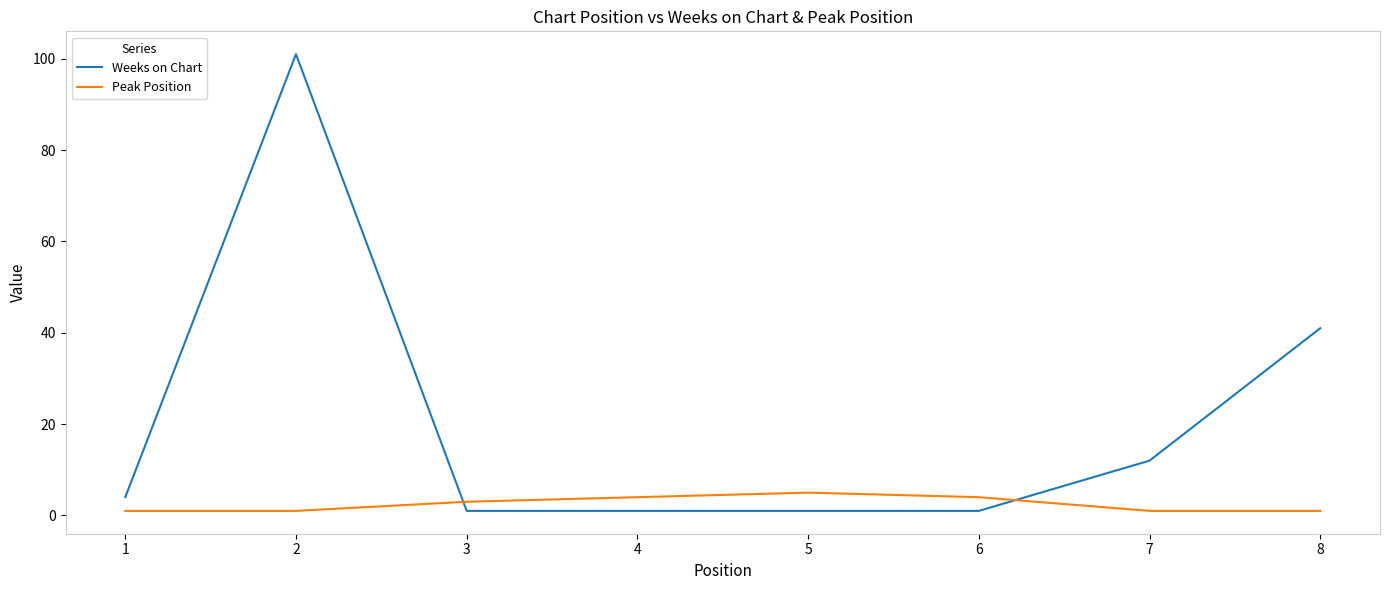

At which category is the sum across all series the highest?

2